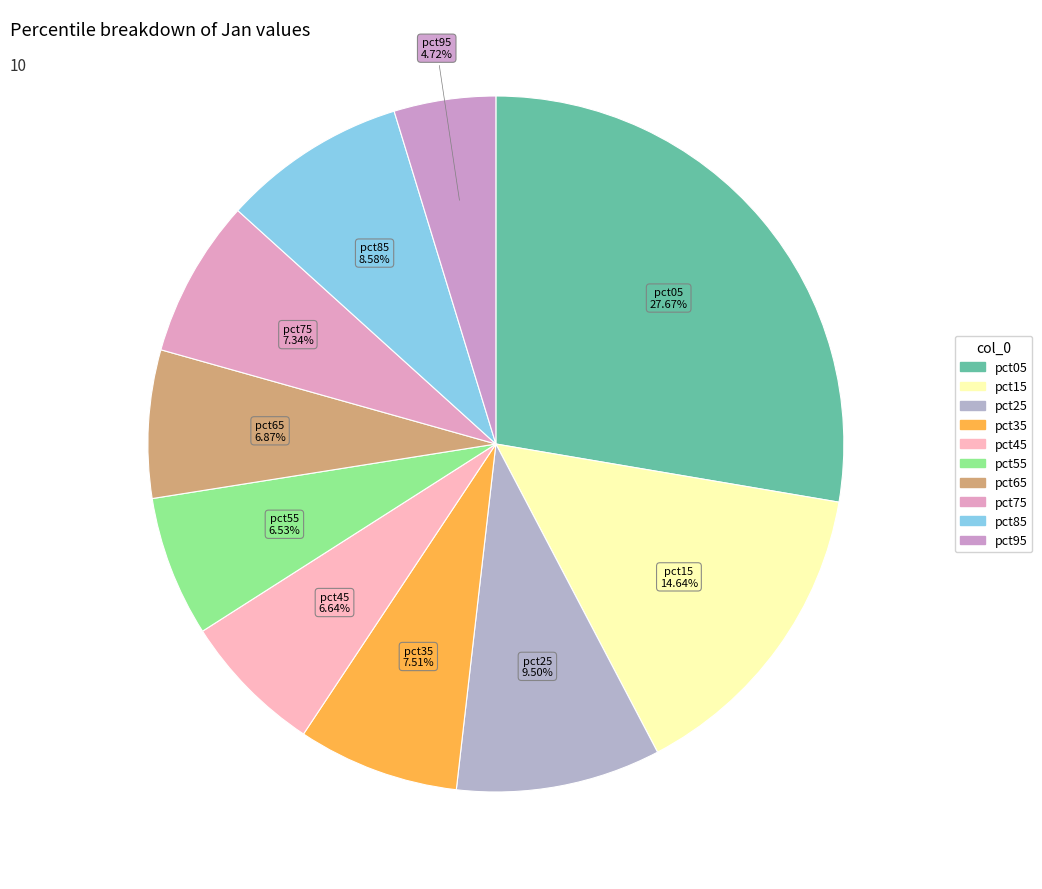

Which category has the smallest portion of the pie?

pct95